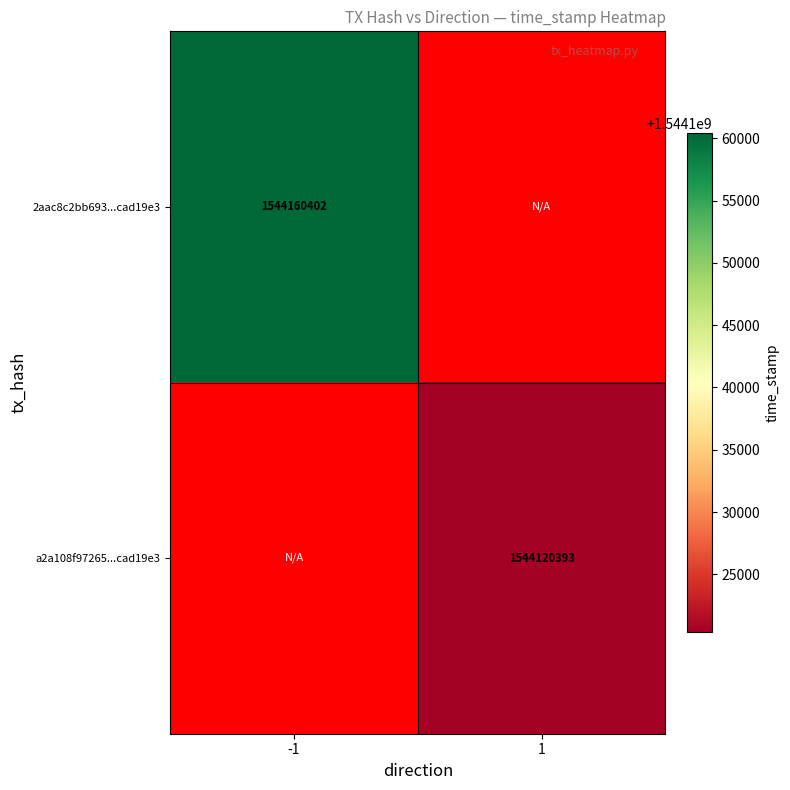

True or false: 2aac8c2bb693...cad19e3 has a value of 1544160402 at -1.

True